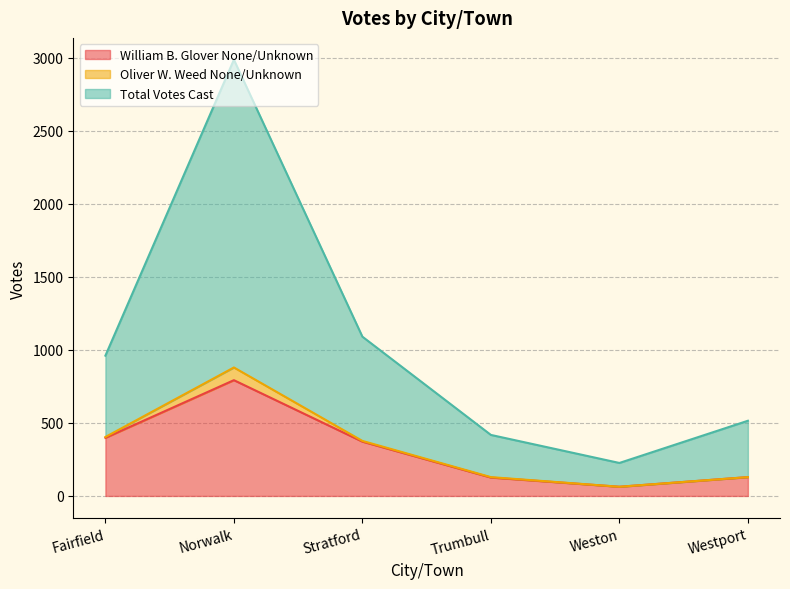

What is the highest value of the William B. Glover None/Unknown series?

793